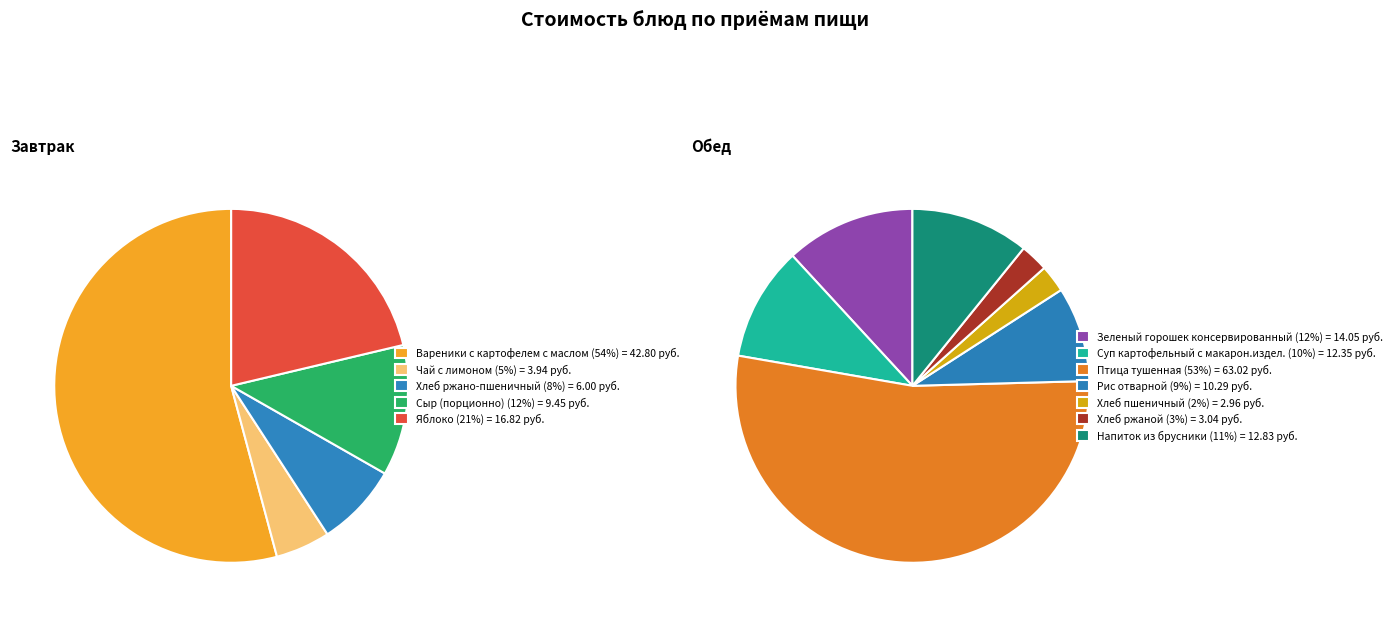

What is the largest slice in the pie chart?

Птица тушенная